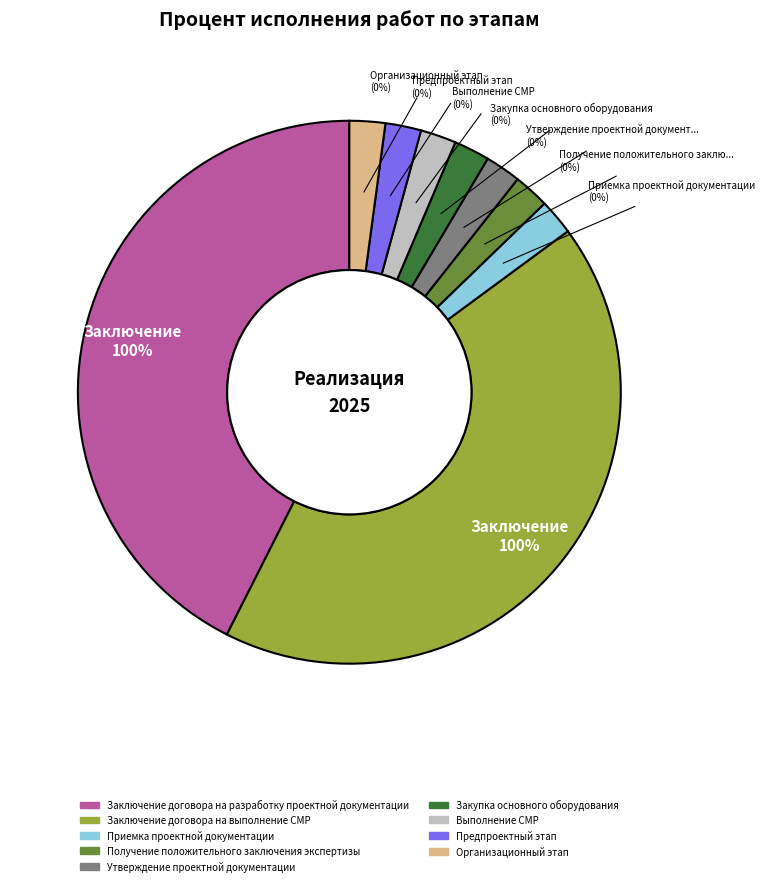

Is the sum of Организационный этап and Получение положительного заключения экспертизы greater than half?

No